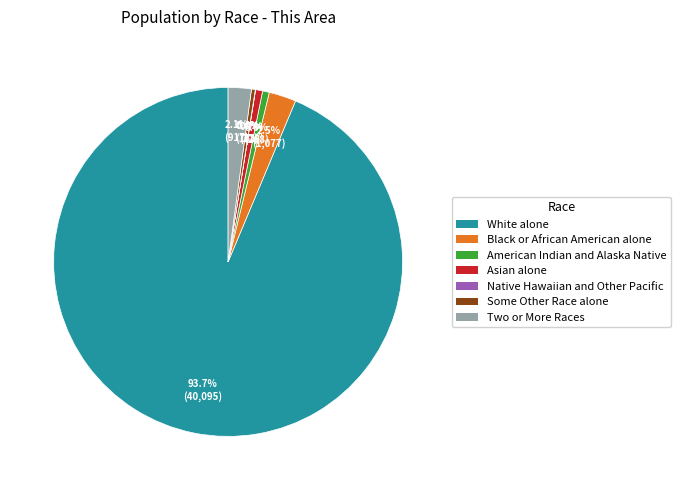

To the nearest percent, what is the difference between the largest and smallest slice percentages?

94%